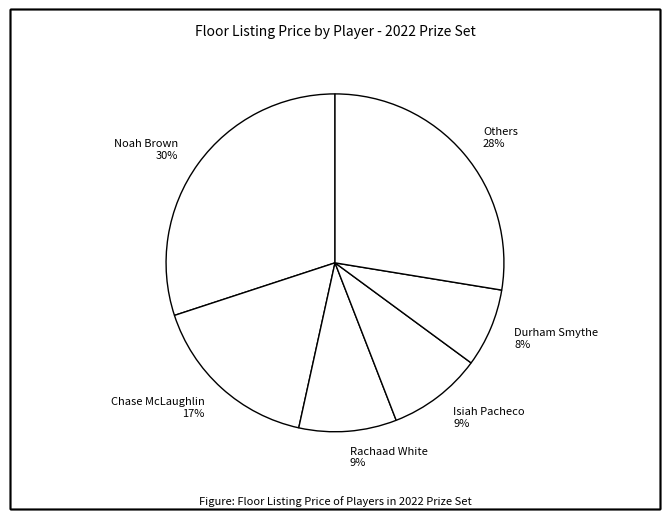

What percentage is the Others slice, to the nearest percent?

28%